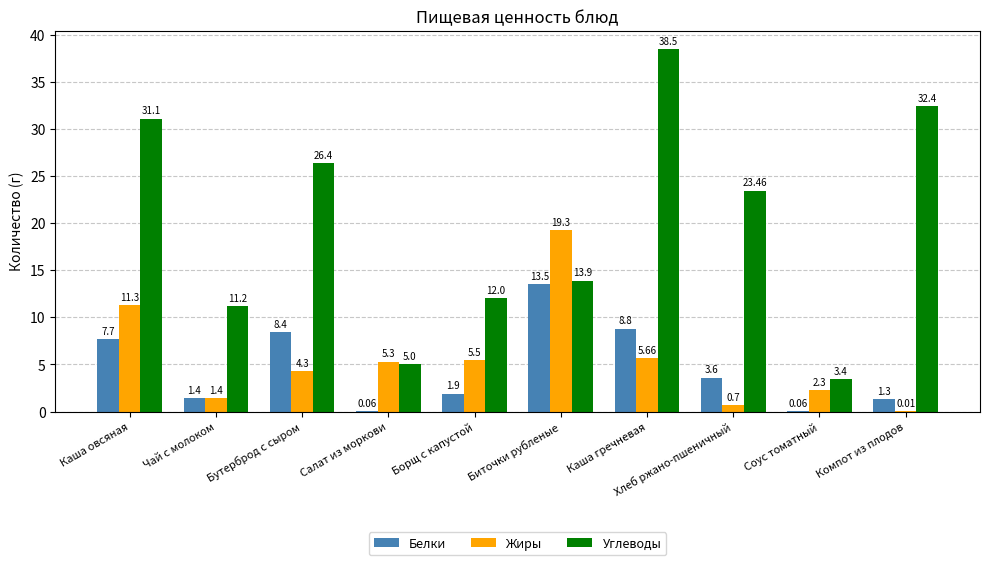

Is the value of Белки at Бутерброд с сыром greater than the value of Углеводы at Бутерброд с сыром?

No